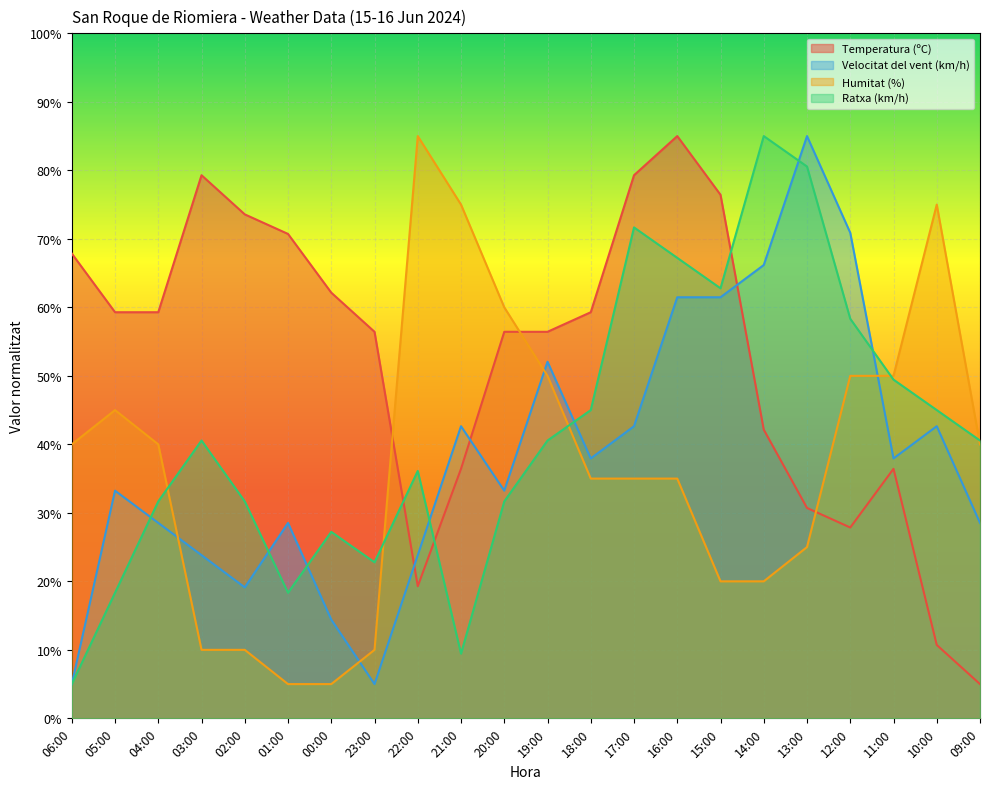

At 14:00, list the series in order from largest to smallest.

Ratxa (km/h), Velocitat del vent (km/h), Temperatura (ºC), Humitat (%)